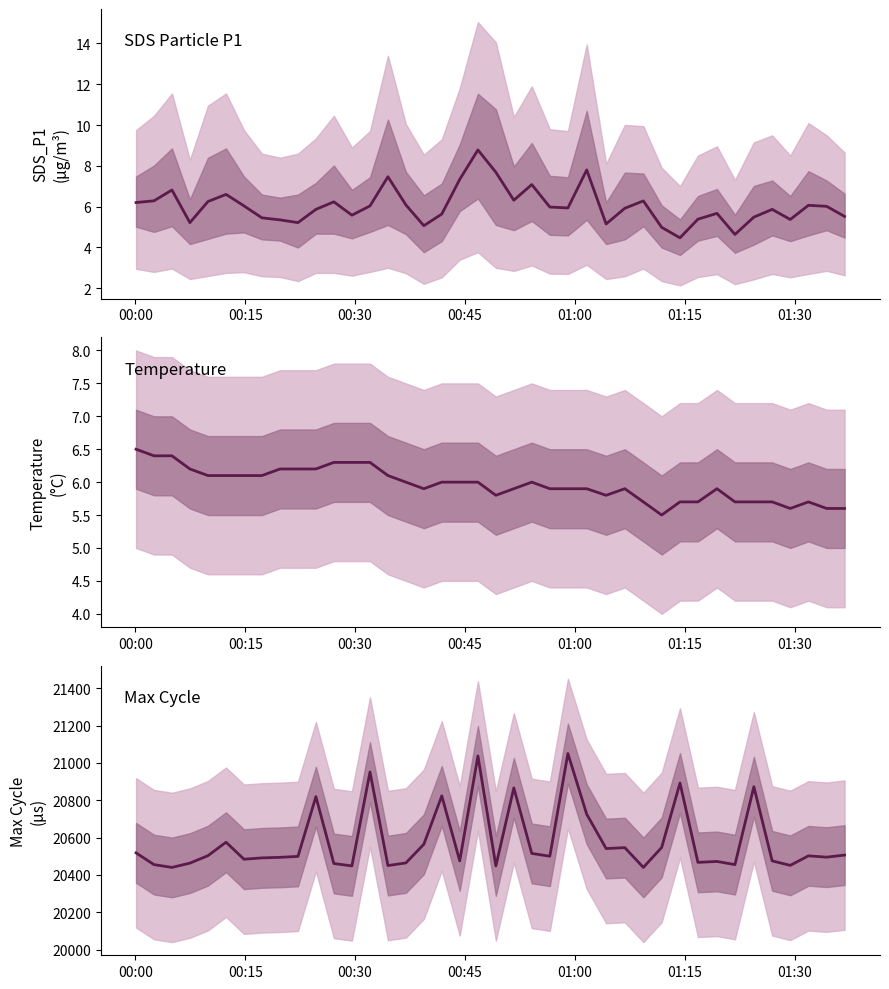

Reading right to left, extract all data points from this chart.

SDS_P1: 5.5	6.0	6.1	5.4	5.9	5.5	4.6	5.7	5.4	4.5	5.0	6.3	5.9	5.2	7.8	5.9	6.0	7.1	6.3	7.7	8.8	7.3	5.6	5.1	6.1	7.5	6.0	5.6	6.2	5.9	5.2	5.3	5.5	6.0	6.6	6.2	5.2	6.8	6.3	6.2
Temp: 5.6	5.6	5.7	5.6	5.7	5.7	5.7	5.9	5.7	5.7	5.5	5.7	5.9	5.8	5.9	5.9	5.9	6.0	5.9	5.8	6.0	6.0	6.0	5.9	6.0	6.1	6.3	6.3	6.3	6.2	6.2	6.2	6.1	6.1	6.1	6.1	6.2	6.4	6.4	6.5
Max_cycle: 20506.0	20495.0	20502.0	20451.0	20475.0	20872.0	20455.0	20472.0	20467.0	20892.0	20547.0	20440.0	20546.0	20541.0	20725.0	21050.0	20500.0	20515.0	20866.0	20448.0	21037.0	20475.0	20823.0	20564.0	20464.0	20450.0	20951.0	20448.0	20461.0	20819.0	20499.0	20494.0	20491.0	20484.0	20575.0	20503.0	20463.0	20440.0	20455.0	20518.0